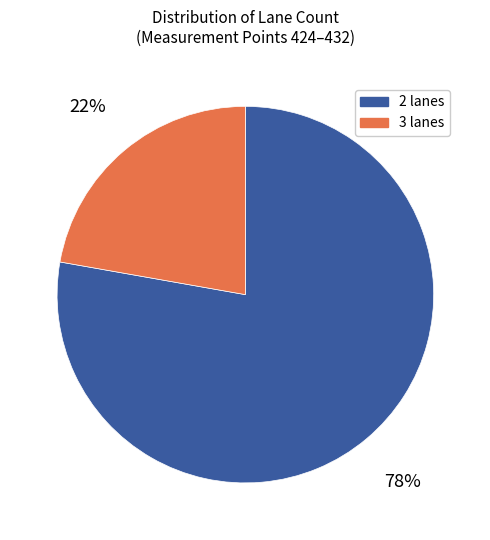

Is there a majority slice in this chart?

Yes